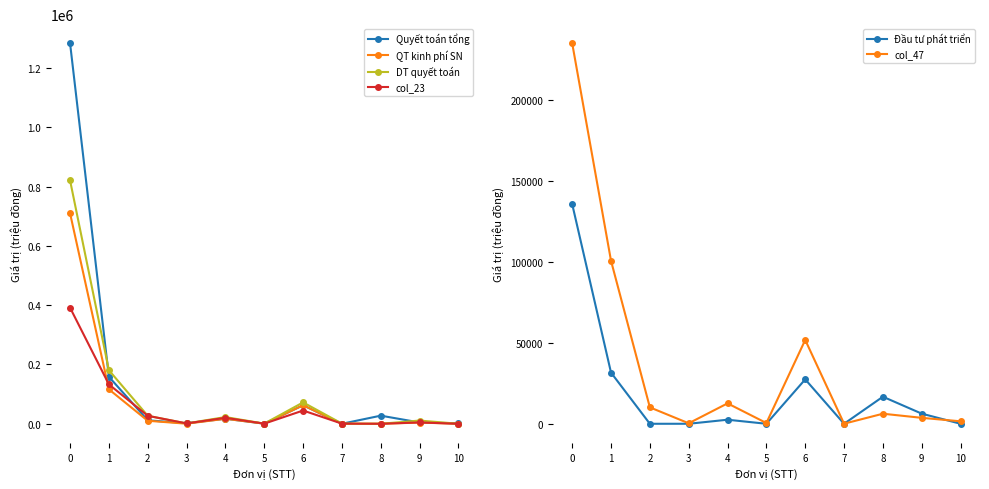

Which series has the largest range (max minus min)?

Quyết toán tổng